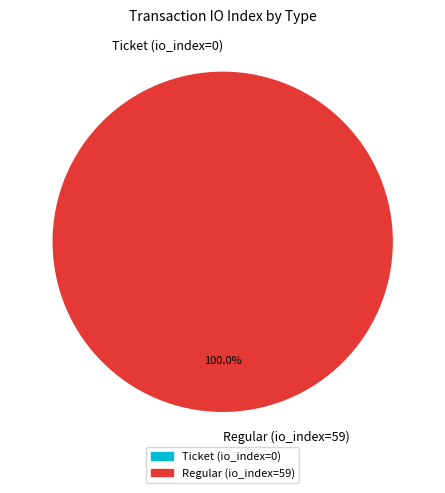

Which slice is the largest?

Regular (io_index=59)